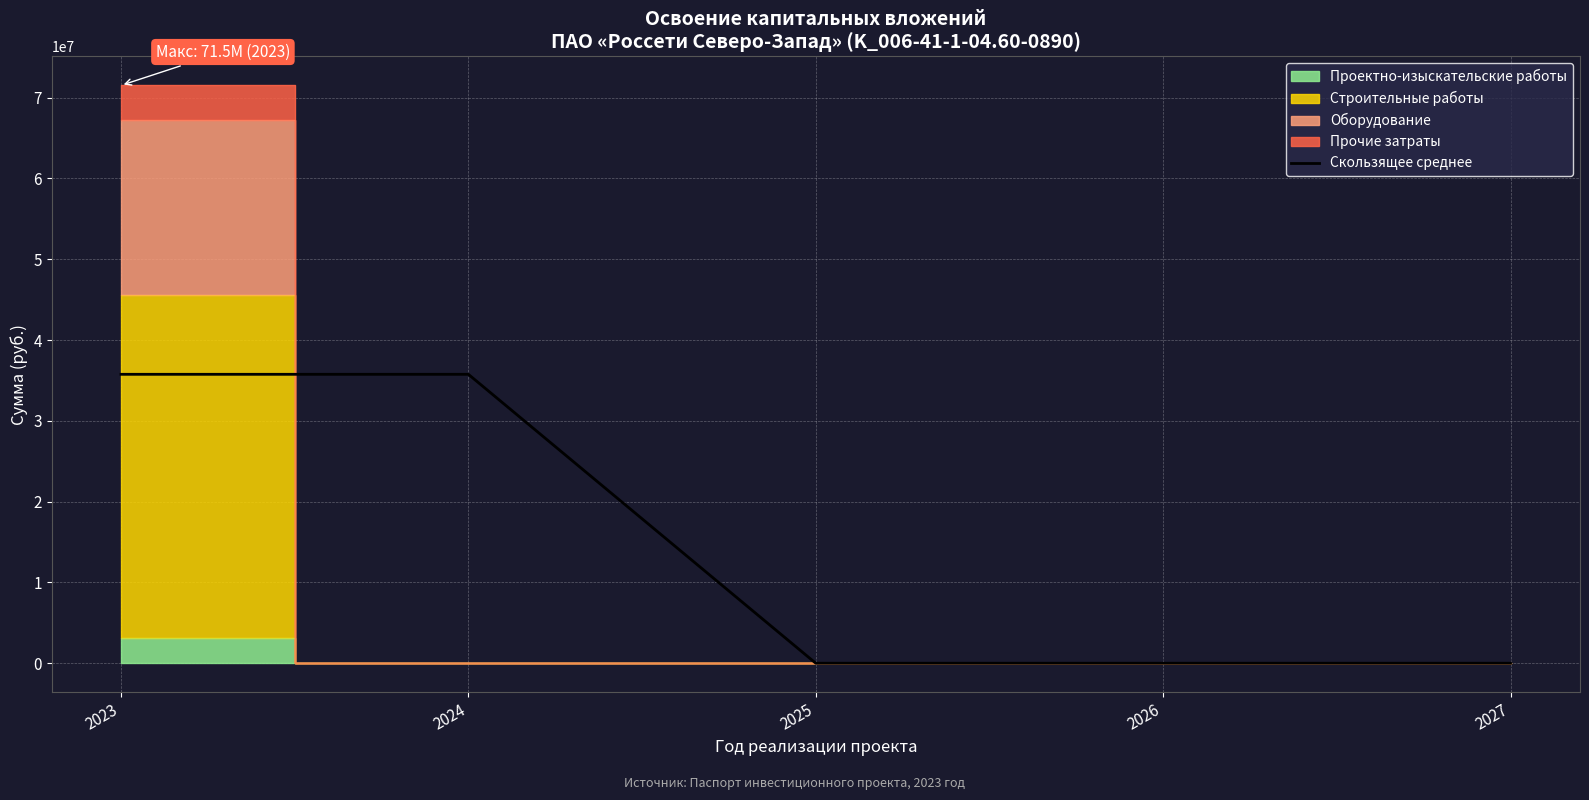

Is it true that the value at 2025 is -17344438?

False